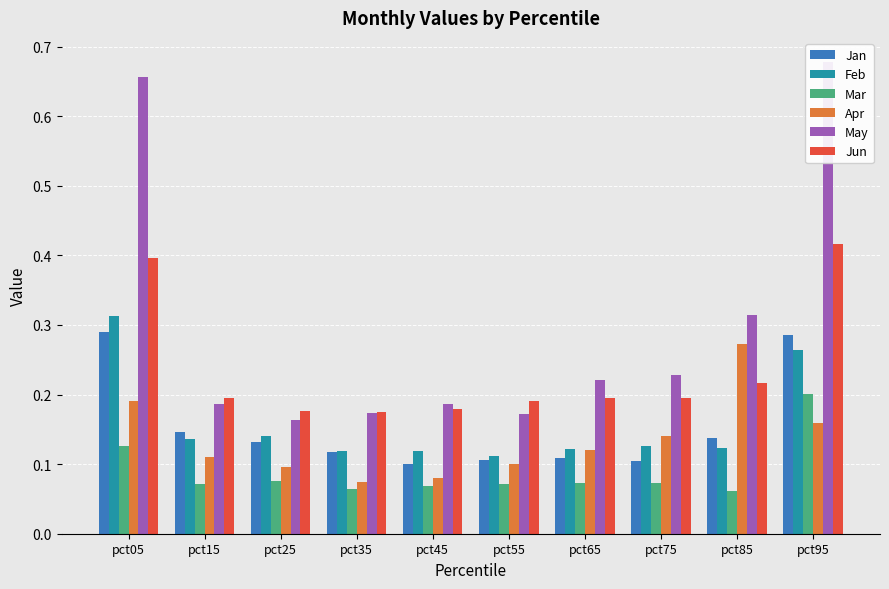

What is the approximate value of Mar at pct75?

0.1